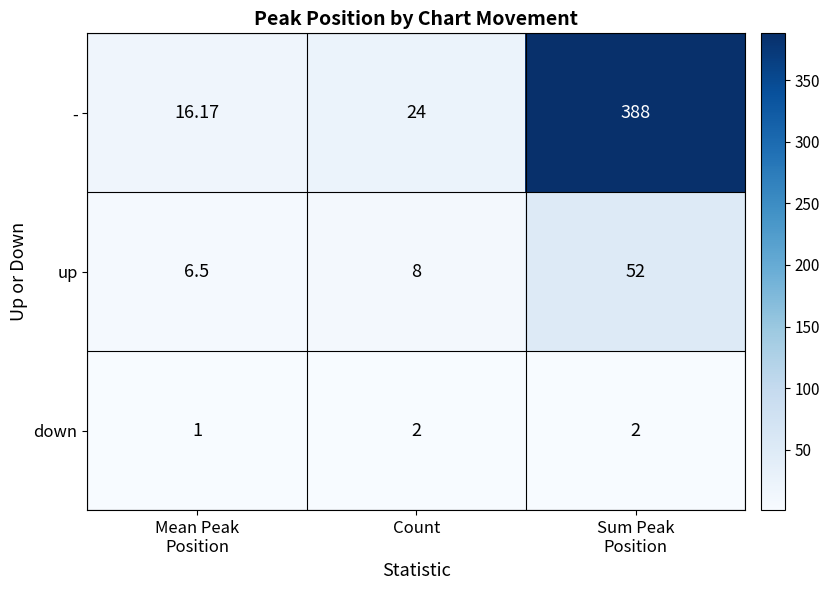

How many categories are shown in the chart?

3